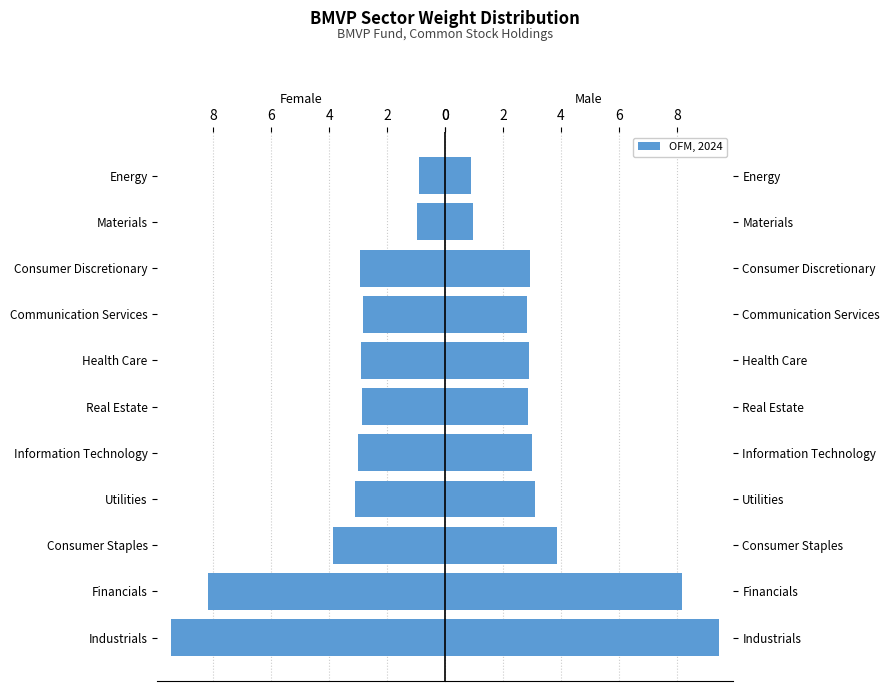

The value at Information Technology is 5.2. True or false?

False